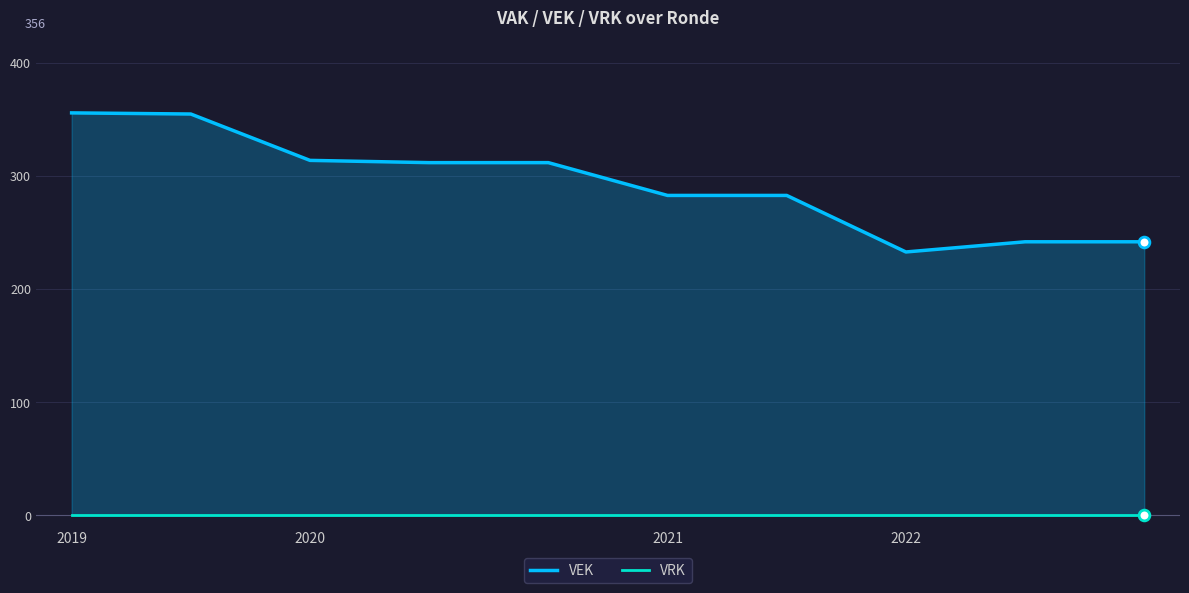

At how many categories does at least one series exceed 13?

10